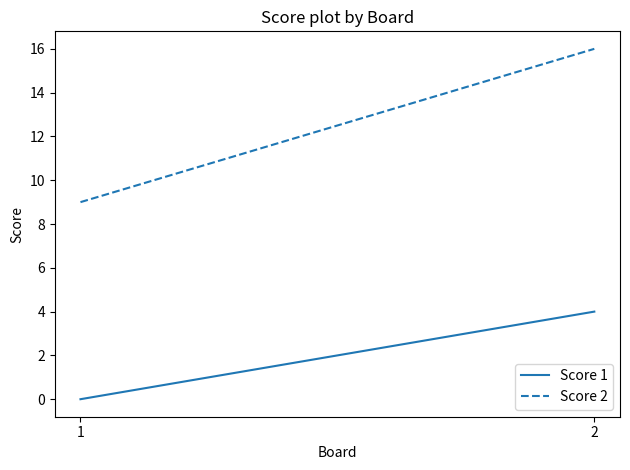

The Score 2 series shows 9 at 1. True or false?

True